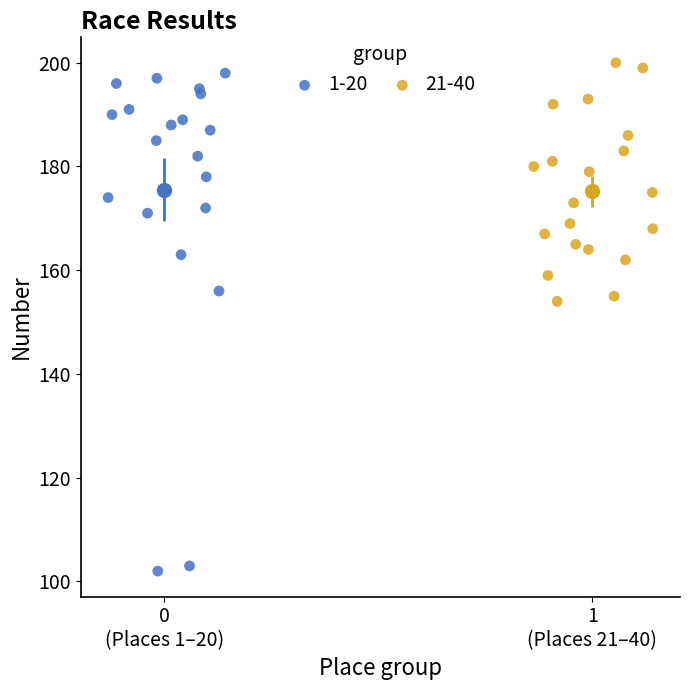

Which series has the widest spread of Y values?

1-20